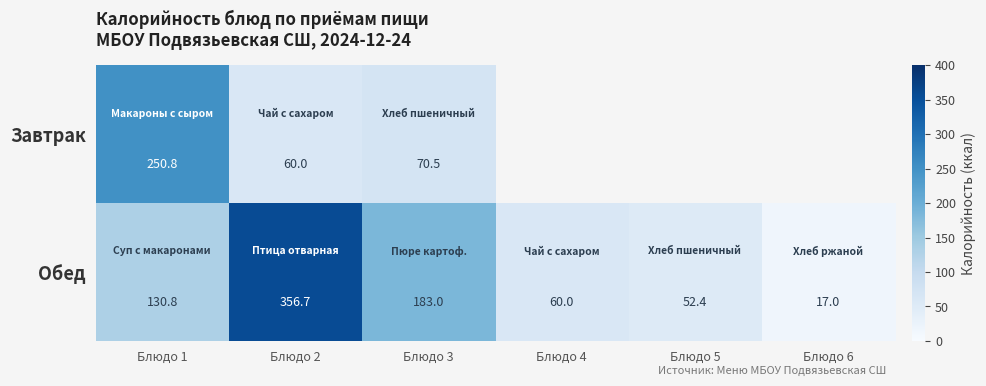

At which label is Обед closest to 186?

Блюдо 3